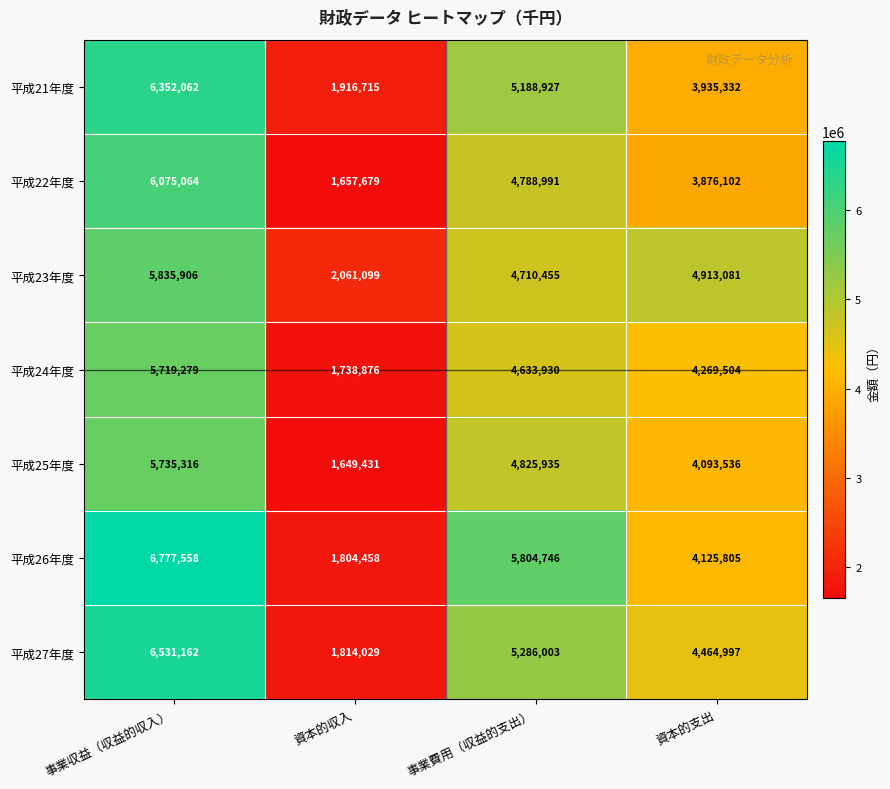

Count the number of categories in the chart.

4